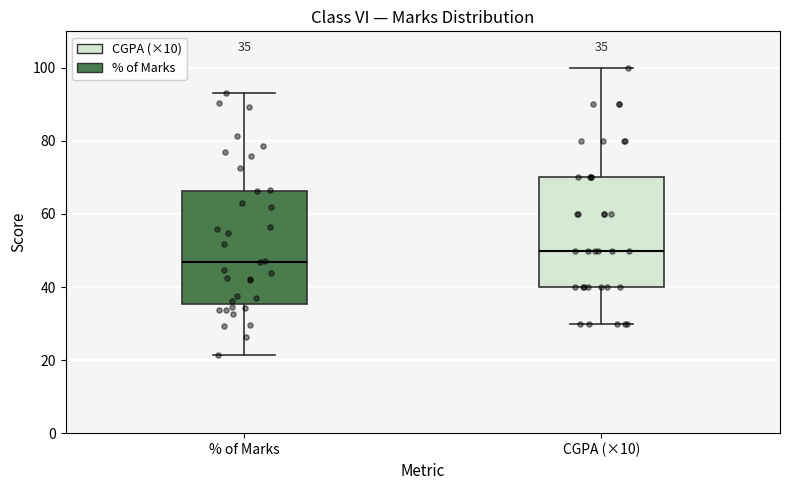

Which box has the lowest median line?

% of Marks